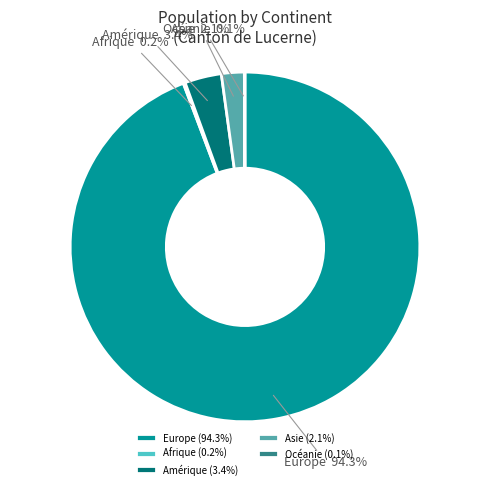

Is there a majority slice in this chart?

Yes